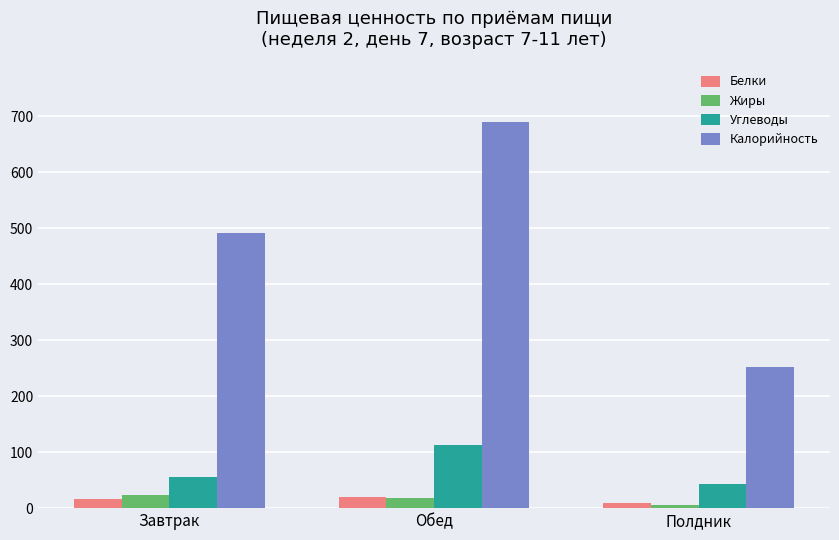

Read the Жиры value at Завтрак.

23.2